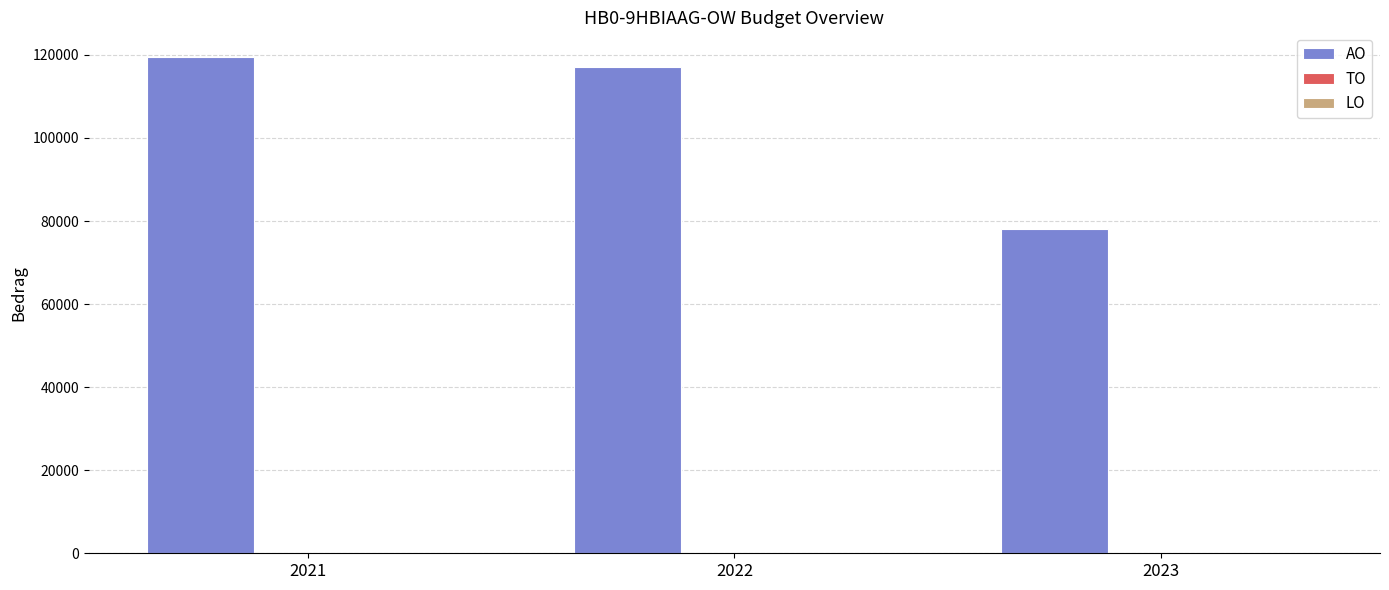

Reading left to right, list all the values displayed in this chart.

119453	117000	78000